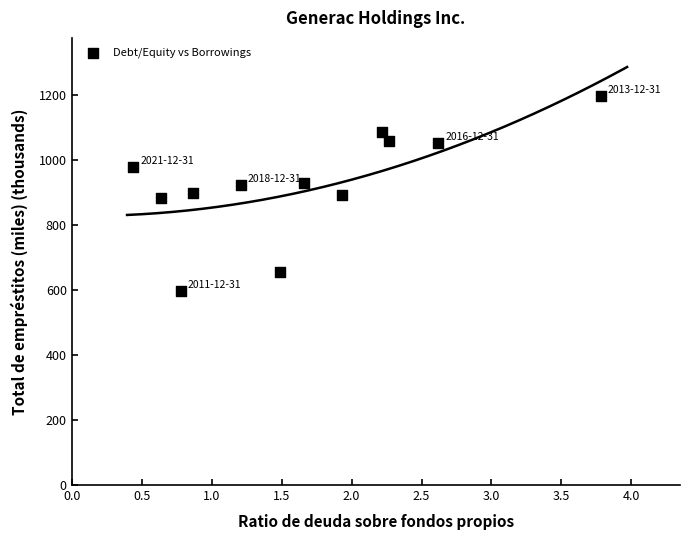

What is the range of Y values (max minus min)?

599.5